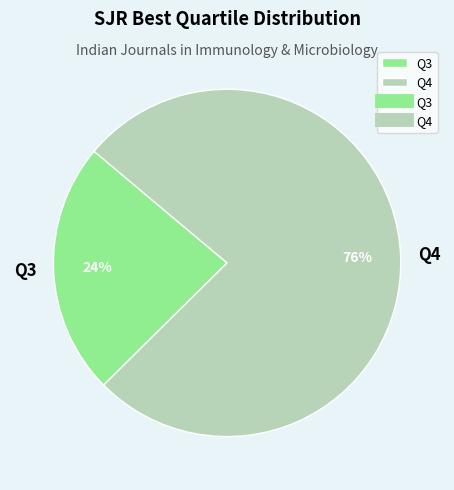

Combined, do Q4 and Q3 account for over 50%?

Yes